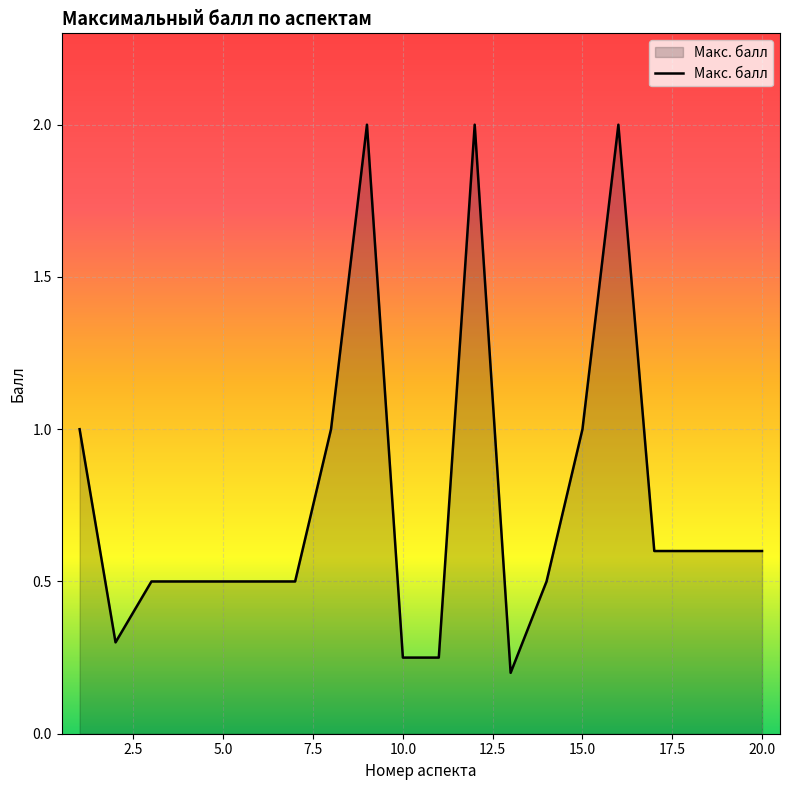

What is the maximum value shown in the chart?

2.0